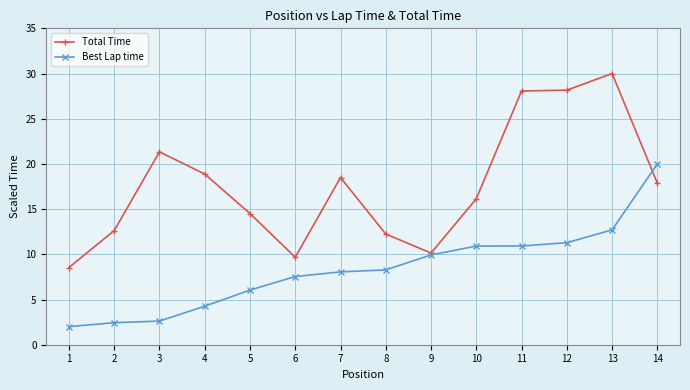

What is the minimum value for Total Time?

8.5